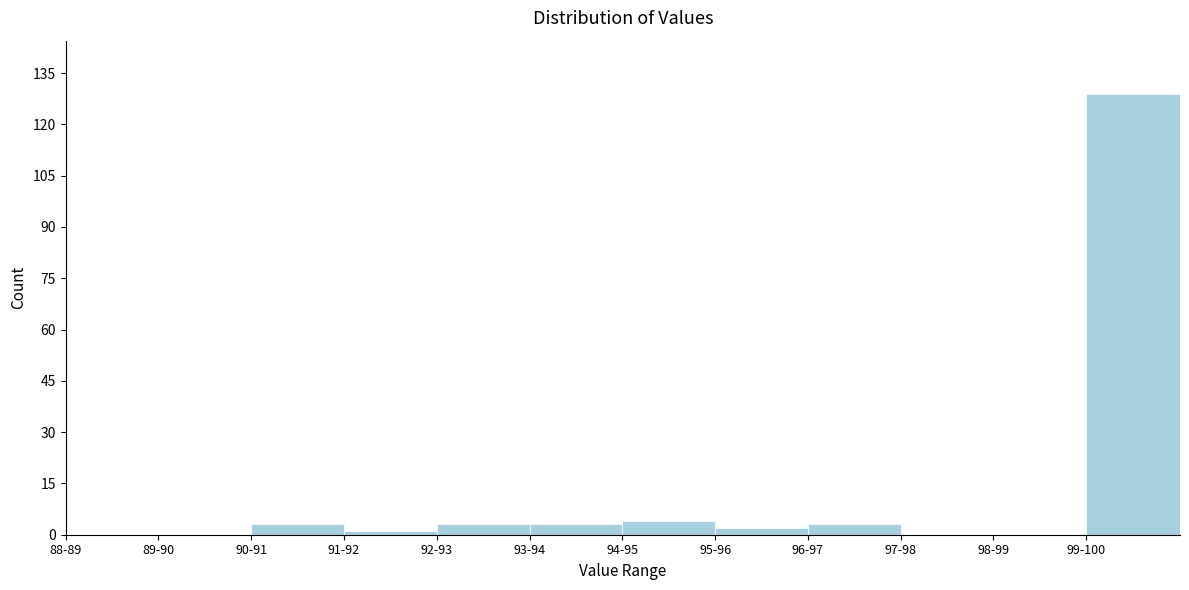

Reading left to right, extract all data points from this chart.

88-89=0	89-90=0	90-91=3	91-92=1	92-93=3	93-94=3	94-95=4	95-96=2	96-97=3	97-98=0	98-99=0	99-100=129